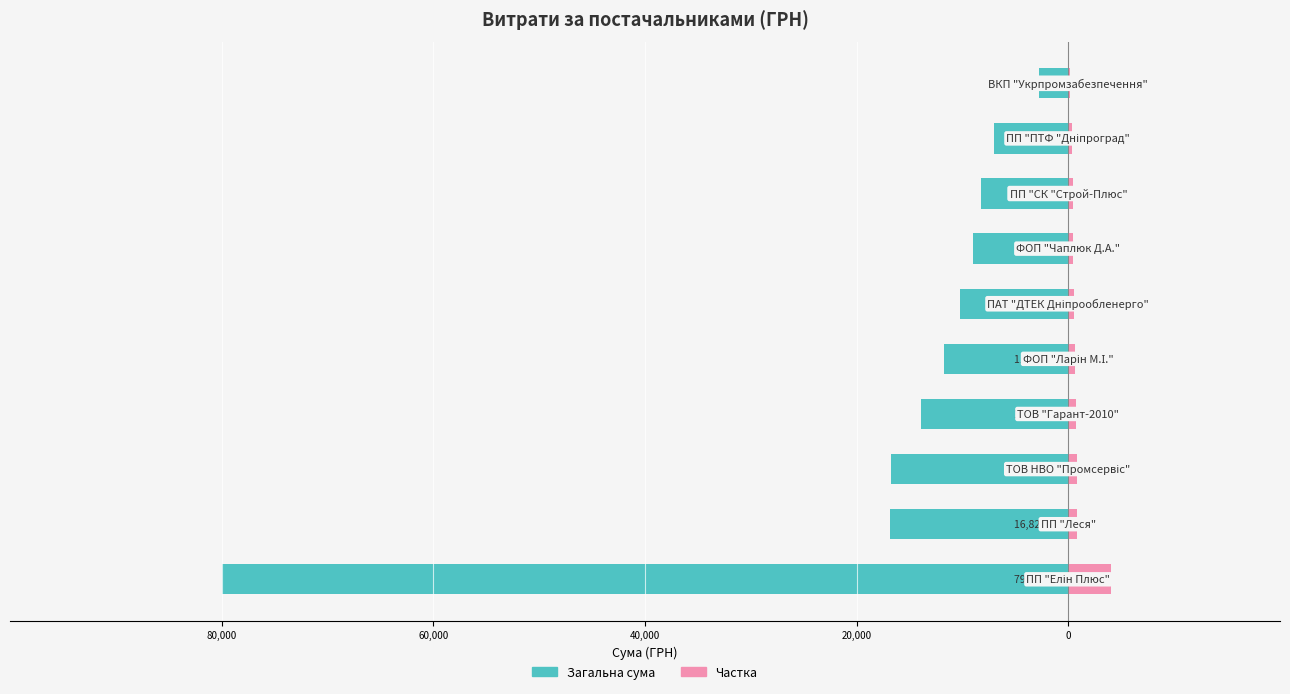

The Частка series shows 596.1 at 7. True or false?

False